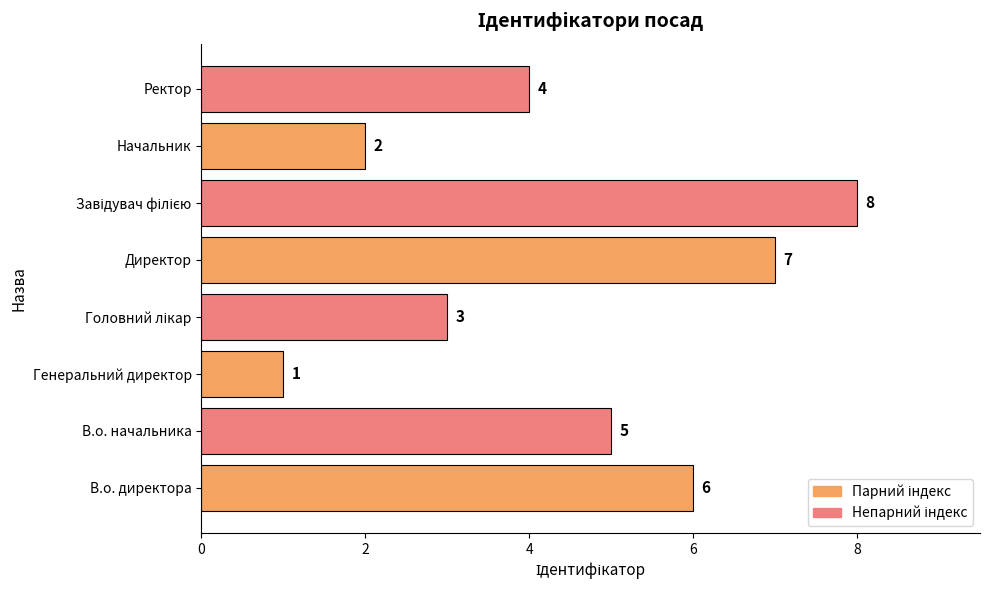

Between В.о. директора and Начальник, which is larger?

В.о. директора